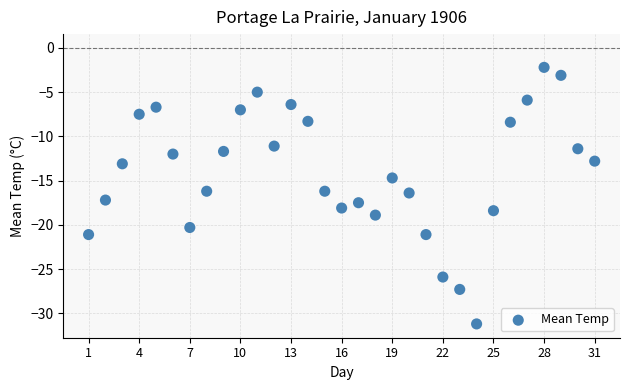

What is the range of Y values (max minus min)?

29.0